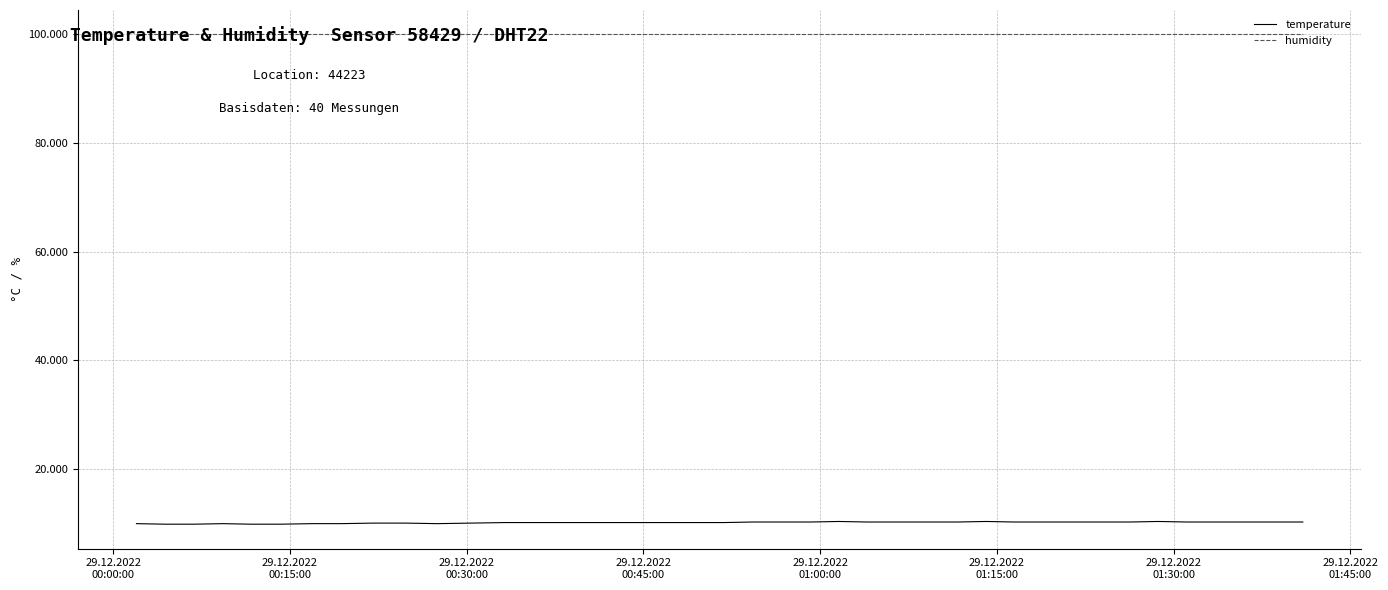

How many lines are shown in the chart?

2